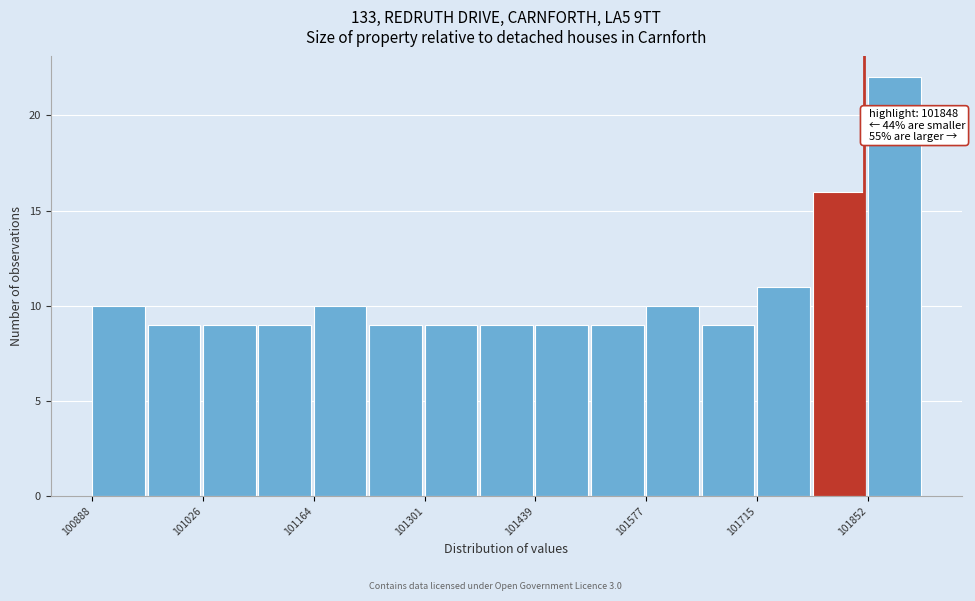

Around what value on the x-axis is the tallest bar? Give the approximate position of its centre, as read against the axis.

101880